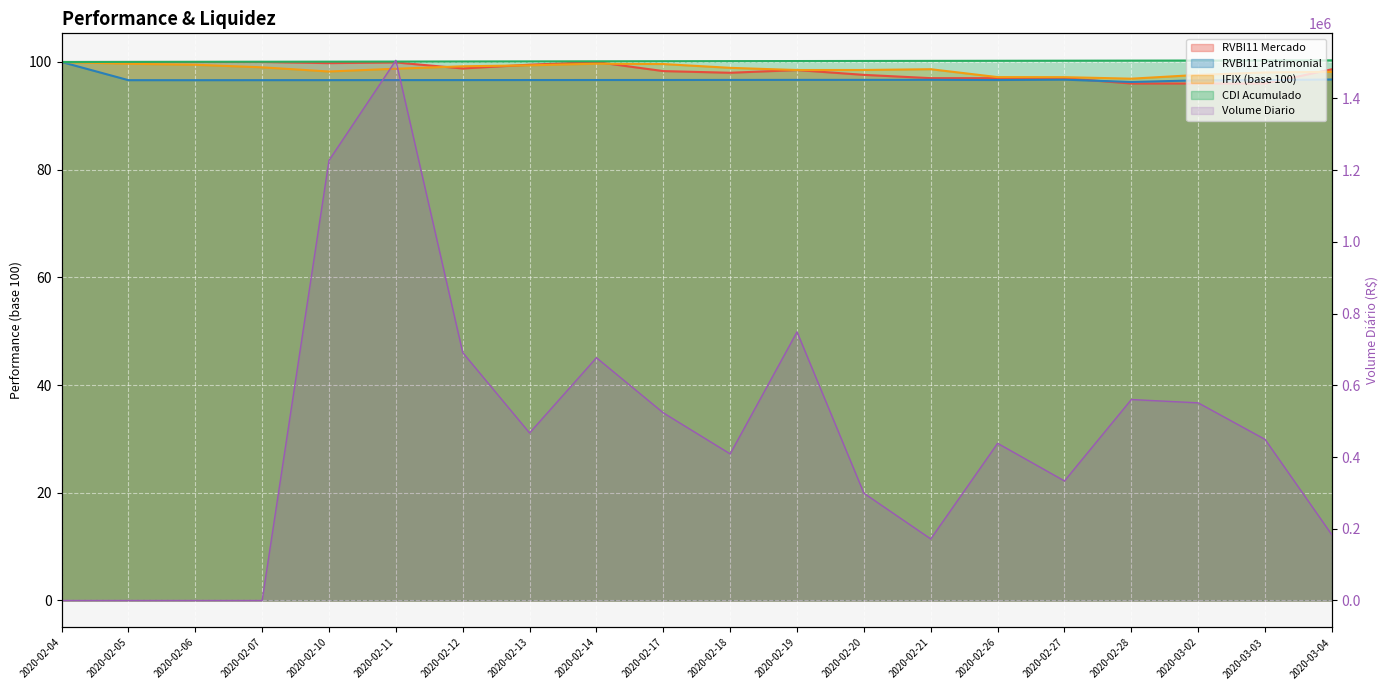

Between 2020-02-26 and 2020-02-11, which is larger?

2020-02-11